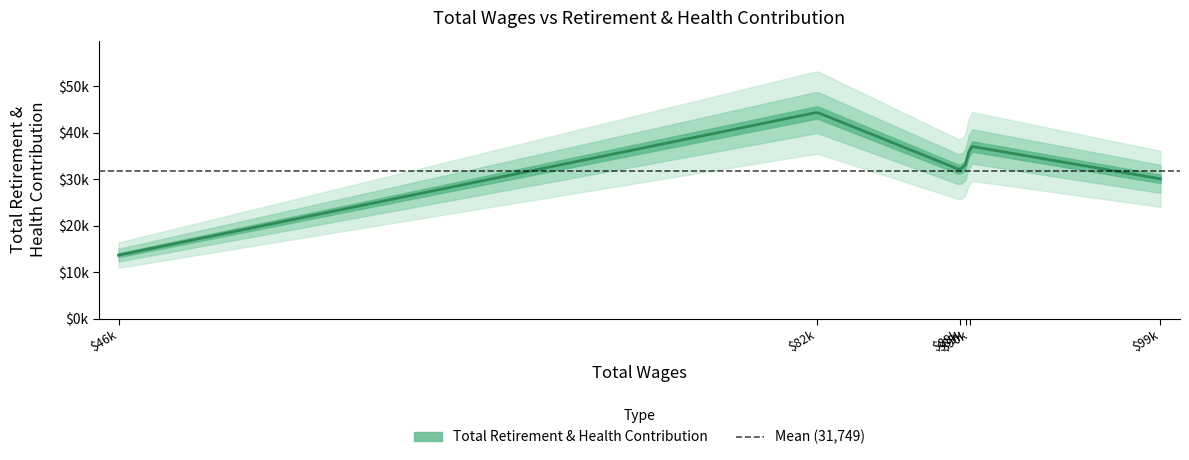

List the labels in order of value, smallest first.

45991.0, 99367.0, 89111.0, 89408.0, 89615.0, 81781.0